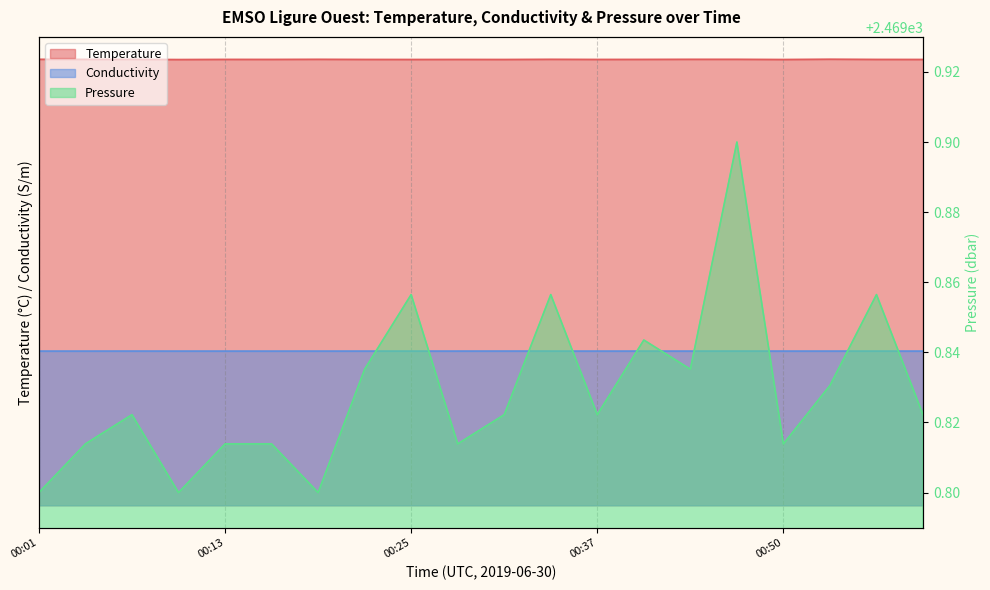

True or false: Temperature has more than 0 interior local peaks.

True